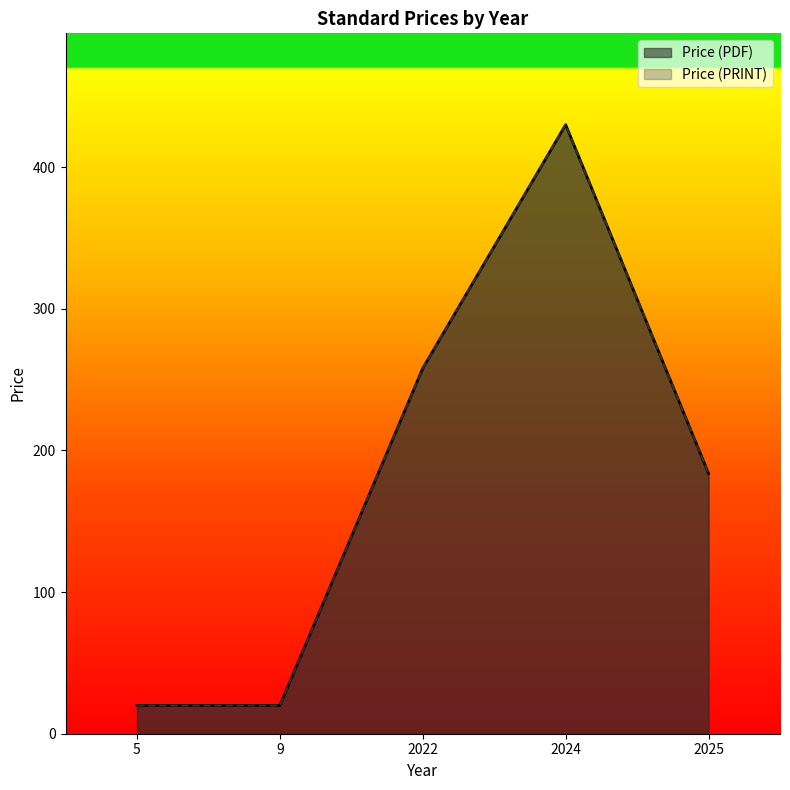

Does the chart have visible grid lines?

No